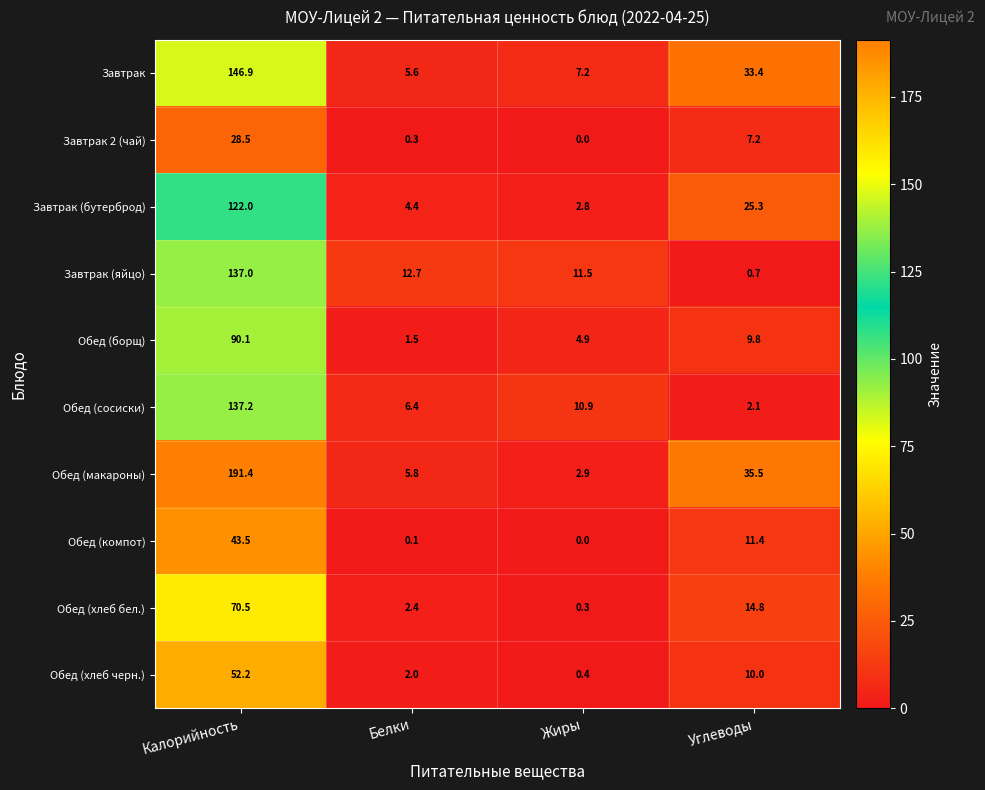

At which category is the sum across all series the highest?

Калорийность